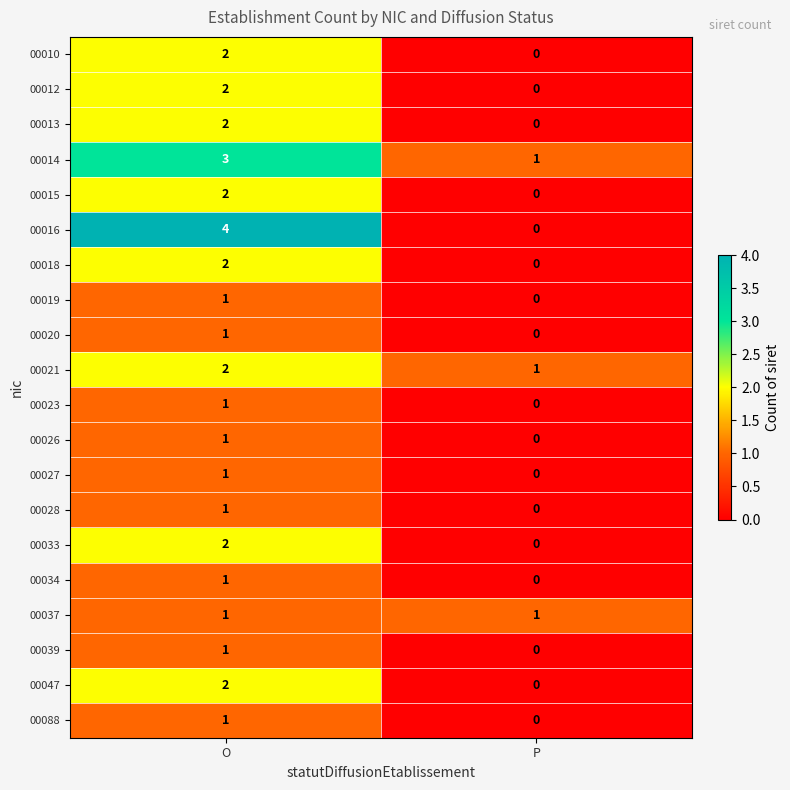

The value of 00047 at P is 0. True or false?

True